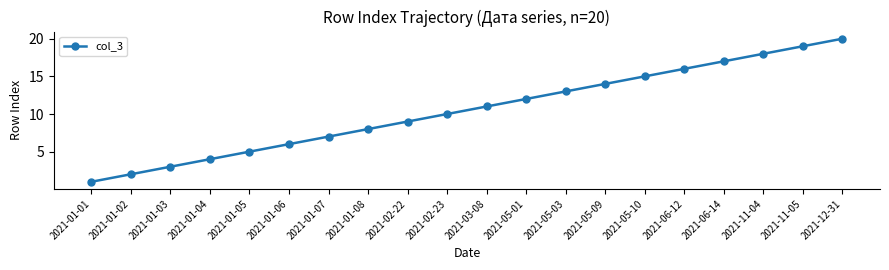

Reading left to right, what are all the values shown in this chart?

2021-01-01=1	2021-01-02=2	2021-01-03=3	2021-01-04=4	2021-01-05=5	2021-01-06=6	2021-01-07=7	2021-01-08=8	2021-02-22=9	2021-02-23=10	2021-03-08=11	2021-05-01=12	2021-05-03=13	2021-05-09=14	2021-05-10=15	2021-06-12=16	2021-06-14=17	2021-11-04=18	2021-11-05=19	2021-12-31=20